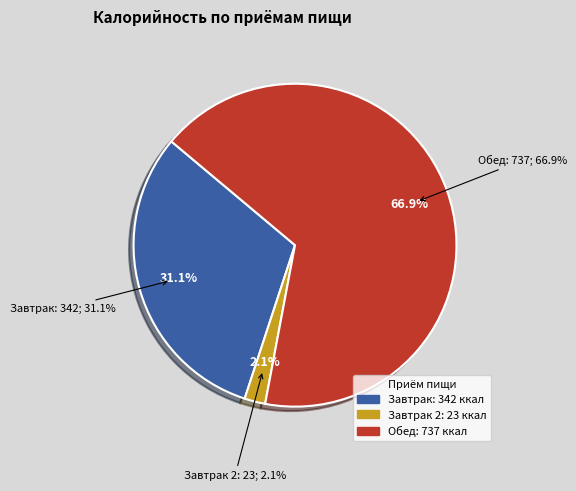

The батон slice represents 1% of the pie. True or false?

False